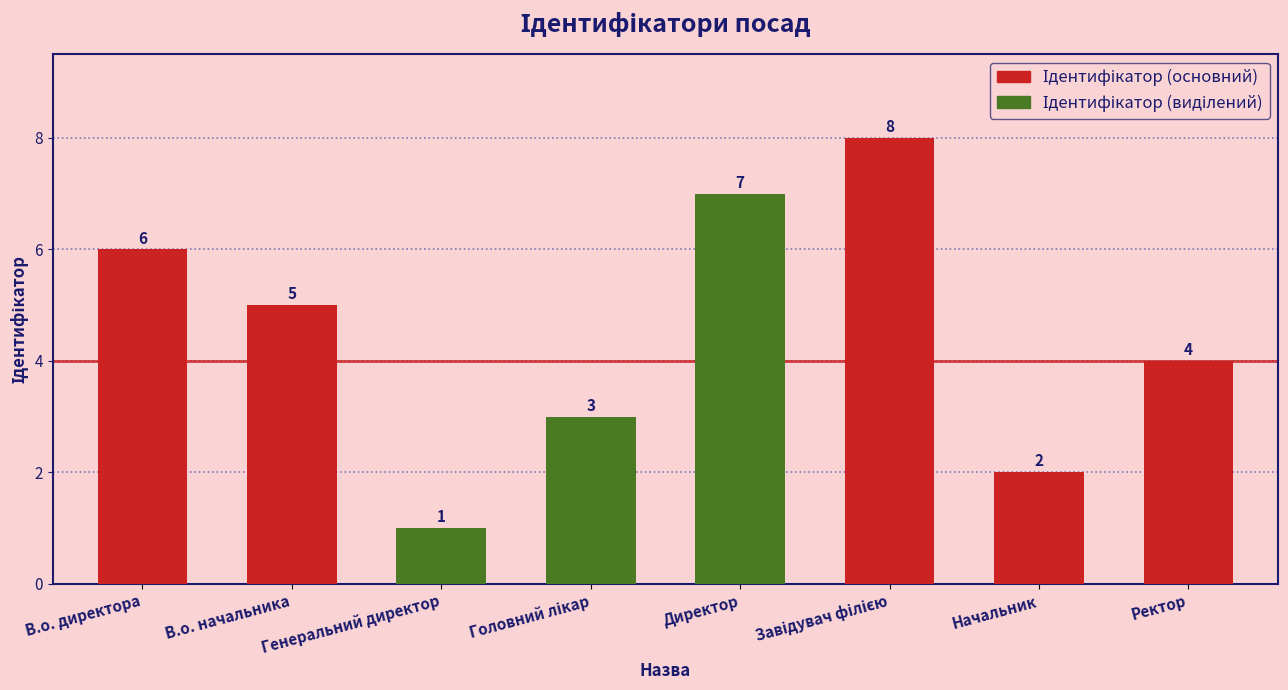

Where does the data first go above 5?

В.о. директора